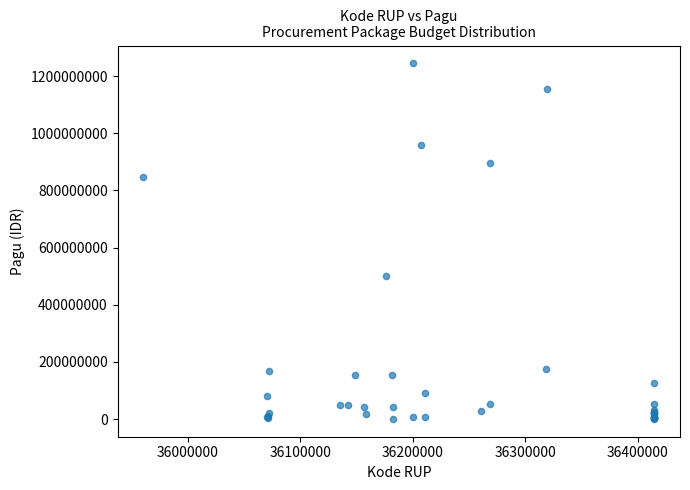

What Y value in the scatter plot is closest to 622840000?

499932000